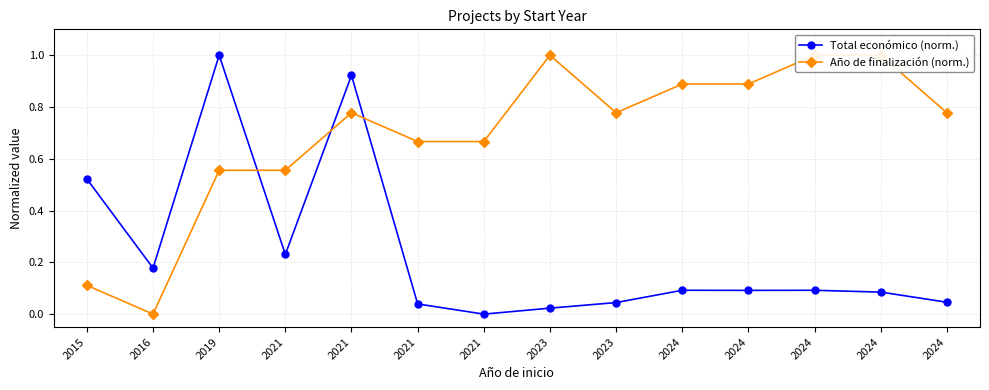

The value of Total económico (norm.) at 2023 is 0.0. True or false?

True